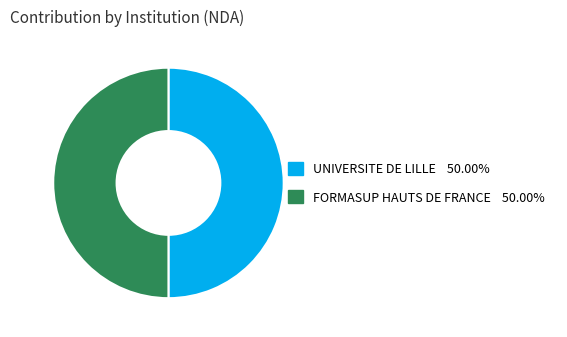

Combined, do UNIVERSITE DE LILLE 50.00% and FORMASUP HAUTS DE FRANCE 50.00% account for over 50%?

Yes